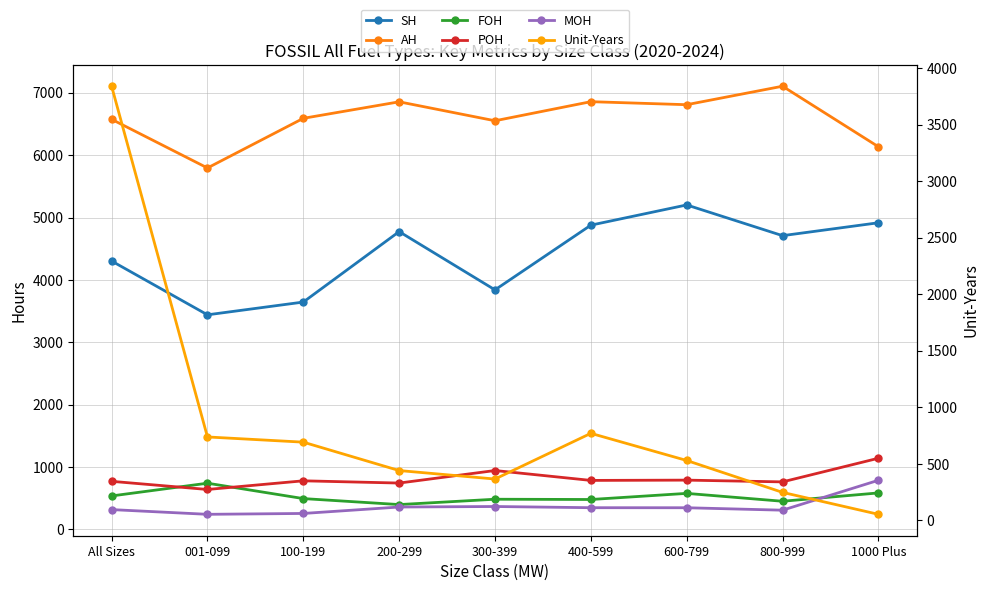

What is the maximum value shown in the chart?

7105.2